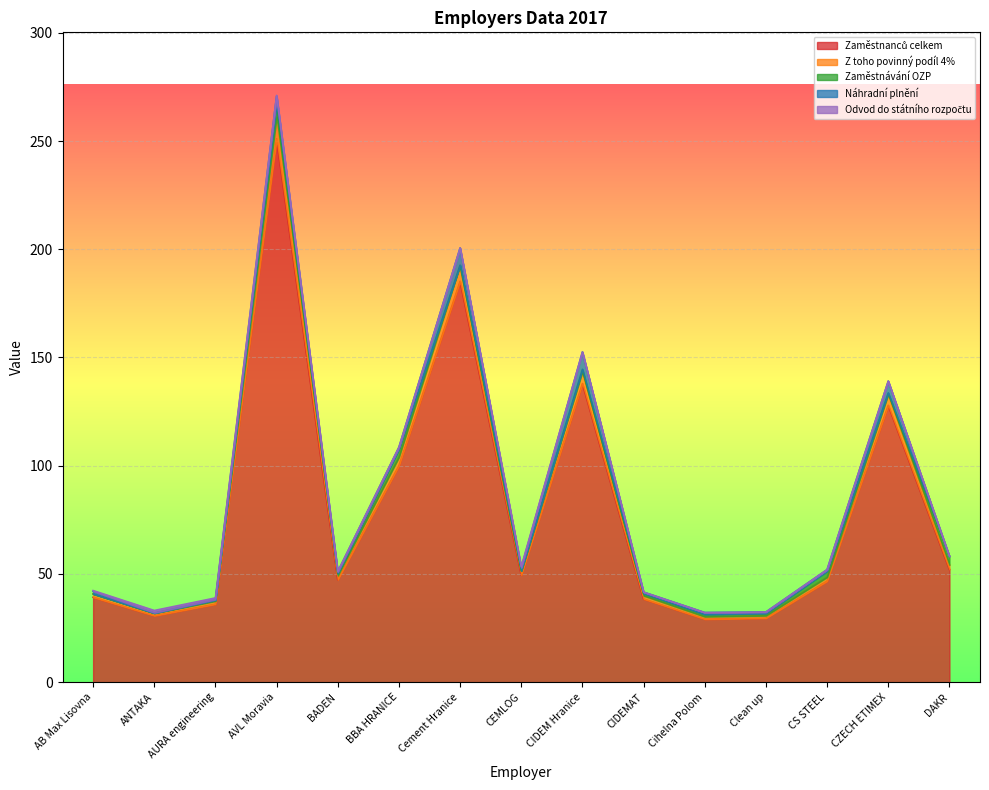

What is the label of the 1st point from the right?

DAKR